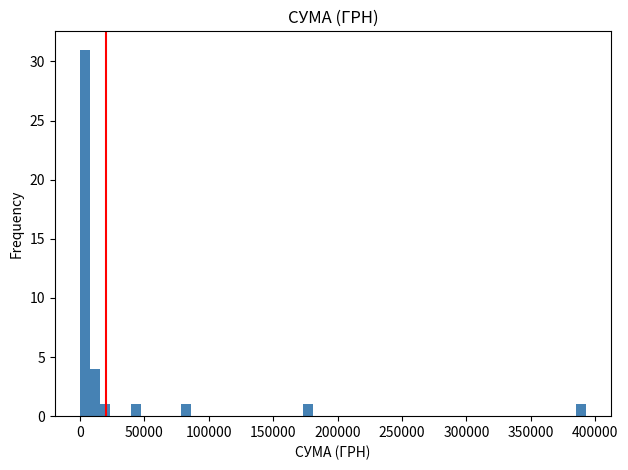

Read against the x-axis, roughly where is the centre of the tallest bar?

5000